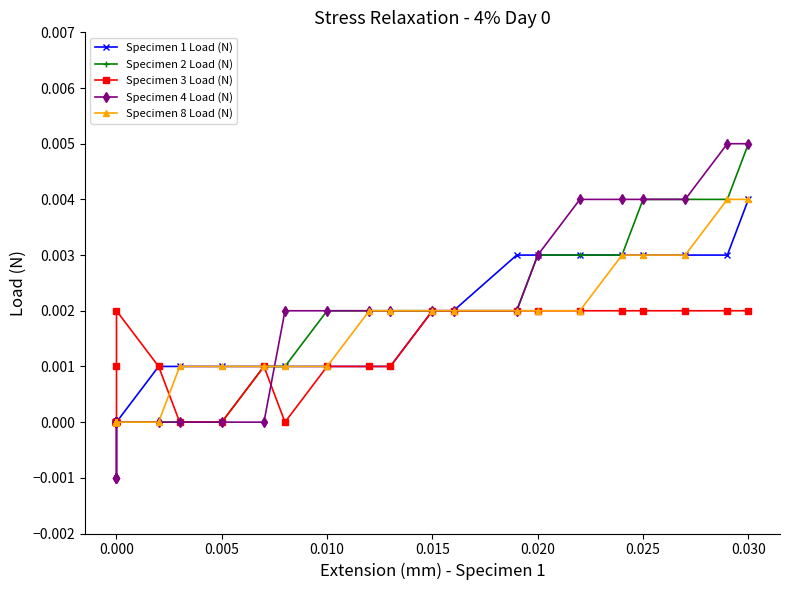

Which series changed the most between 0.010 and 0.020?

Specimen 1 Load (N)